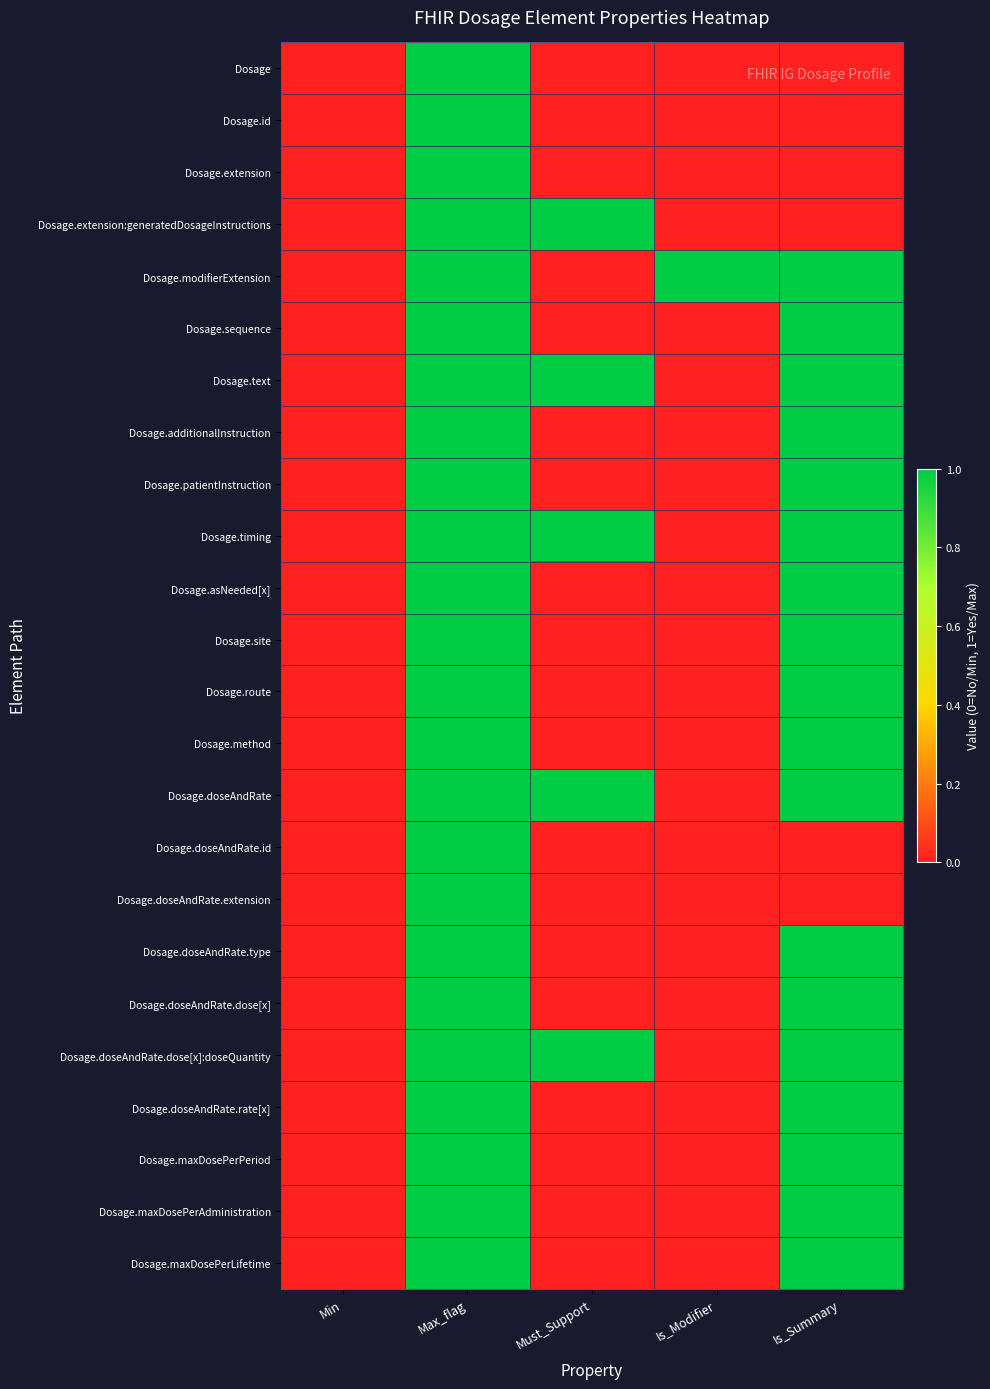

At which category is the sum across all series the highest?

Max_flag